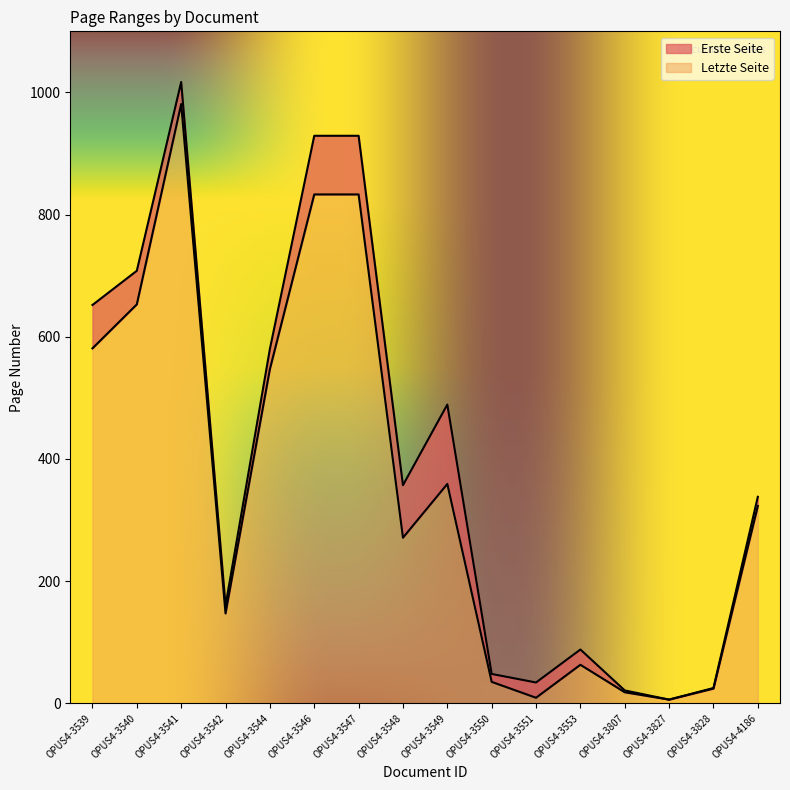

Reading left to right, extract all data points from this chart.

Erste Seite: 581	653	981	147	547	833	833	271	359	35	9	63	18	6	24	323
Letzte Seite: 652	708	1017	160	580	929	929	357	489	48	34	88	21	6	25	338